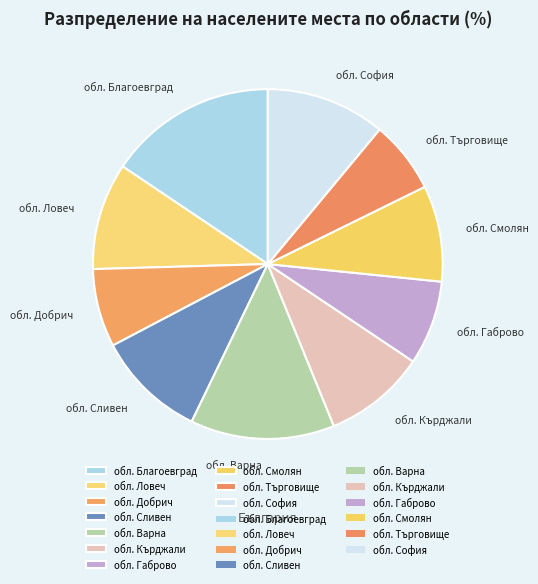

How many segments does this pie chart have?

10